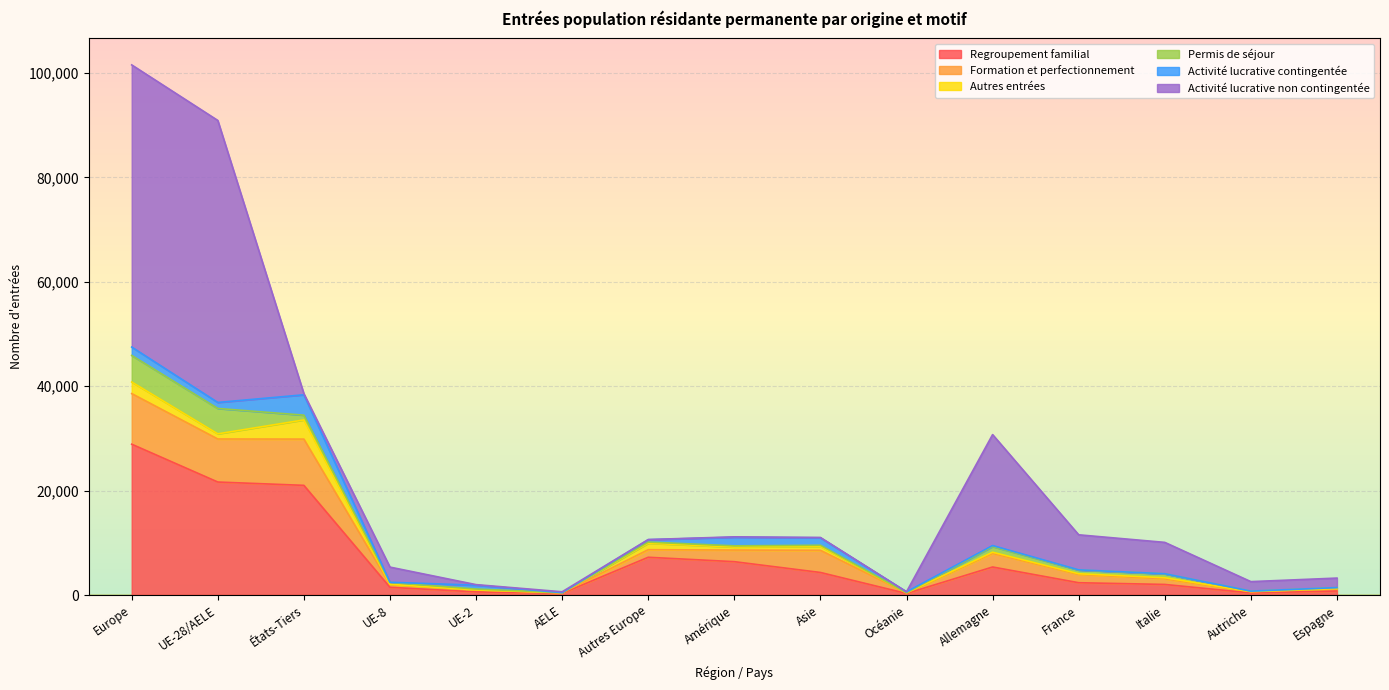

Rank the series by their maximum value, from highest to lowest.

Activité lucrative non contingentée, Regroupement familial, Formation et perfectionnement, Permis de séjour, Activité lucrative contingentée, Autres entrées